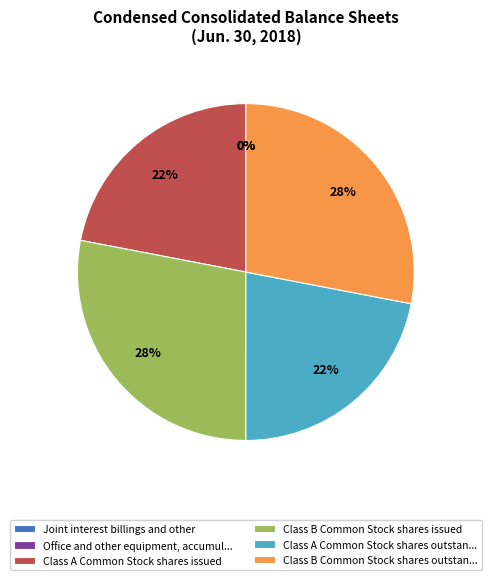

To the nearest percent, what percentage of the pie is Class A Common Stock shares outstan...?

22%